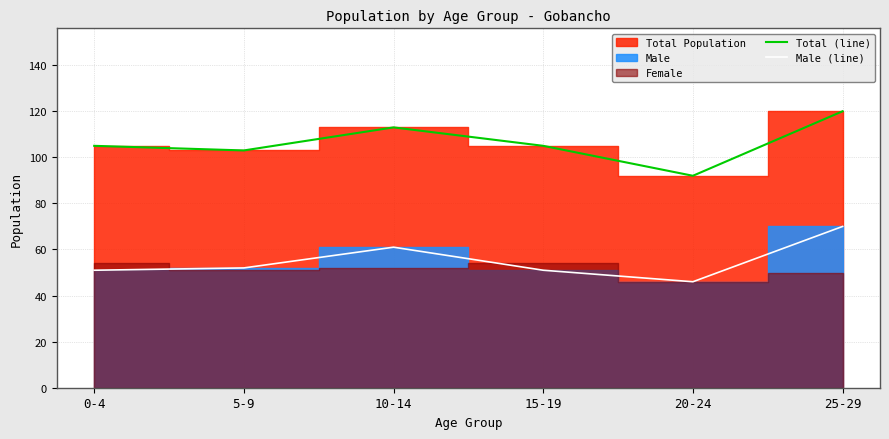

Reading left to right, list all the values displayed in this chart.

Total (line): 105	103	113	105	92	120
Male (line): 51	52	61	51	46	70